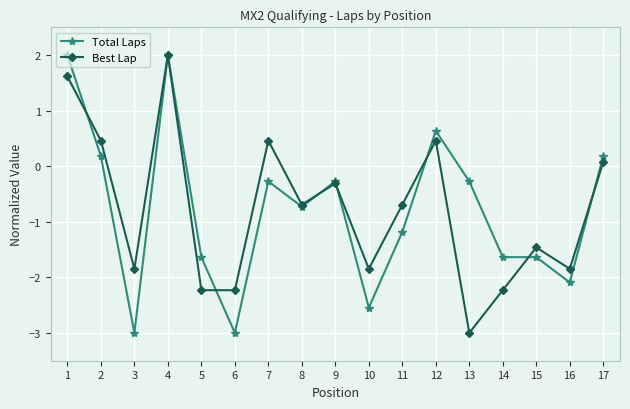

How many values in Best Lap are below zero?

11